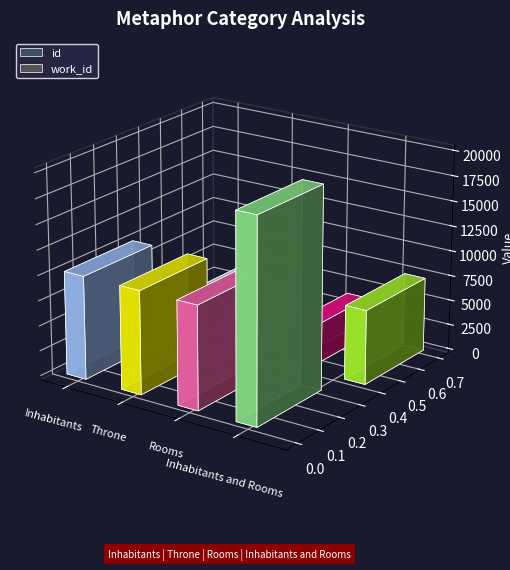

What is the value of the id bar at the 2nd from the left?

10264